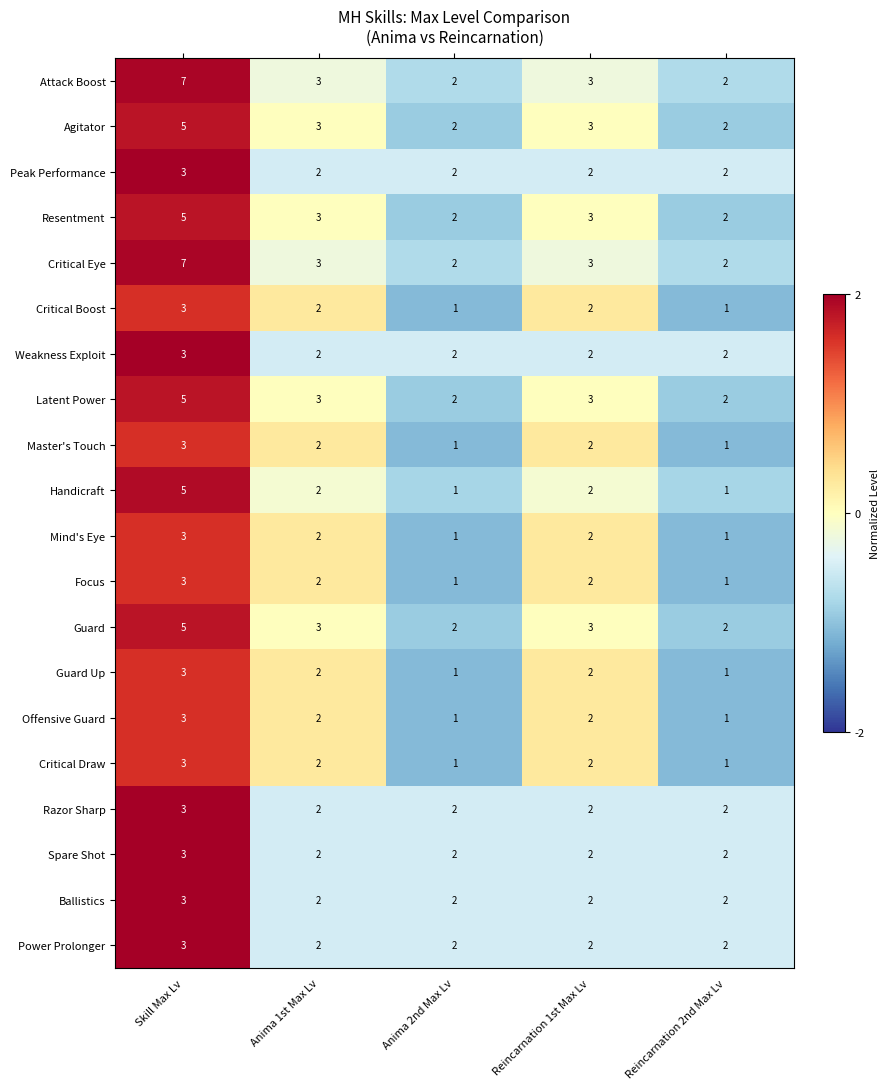

Is it true that Mind's Eye equals 0 at Anima 1st Max Lv?

False